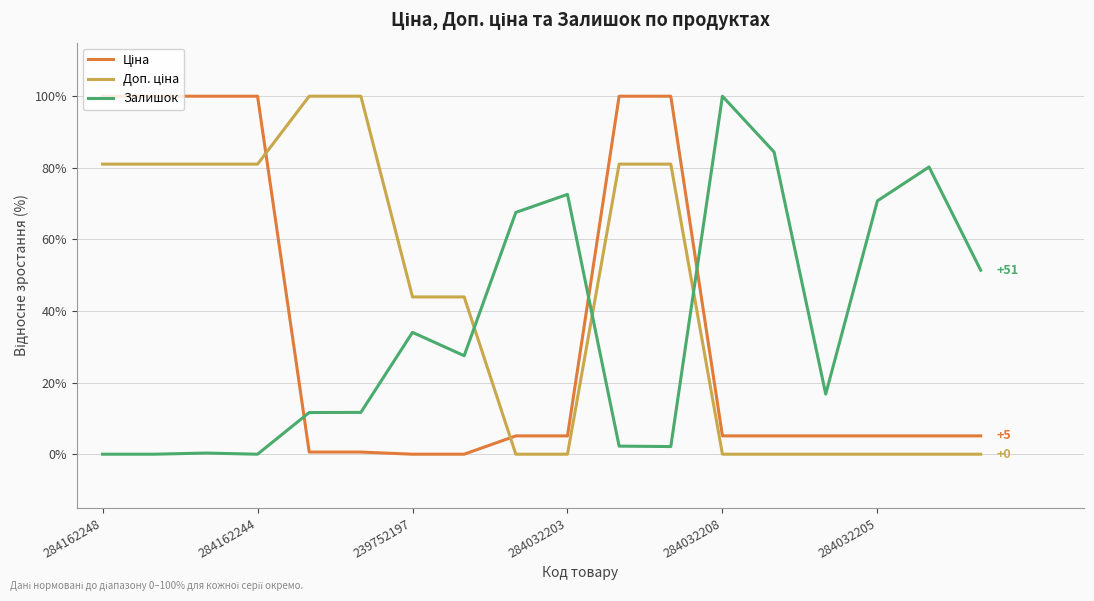

How many lines are shown in the chart?

3